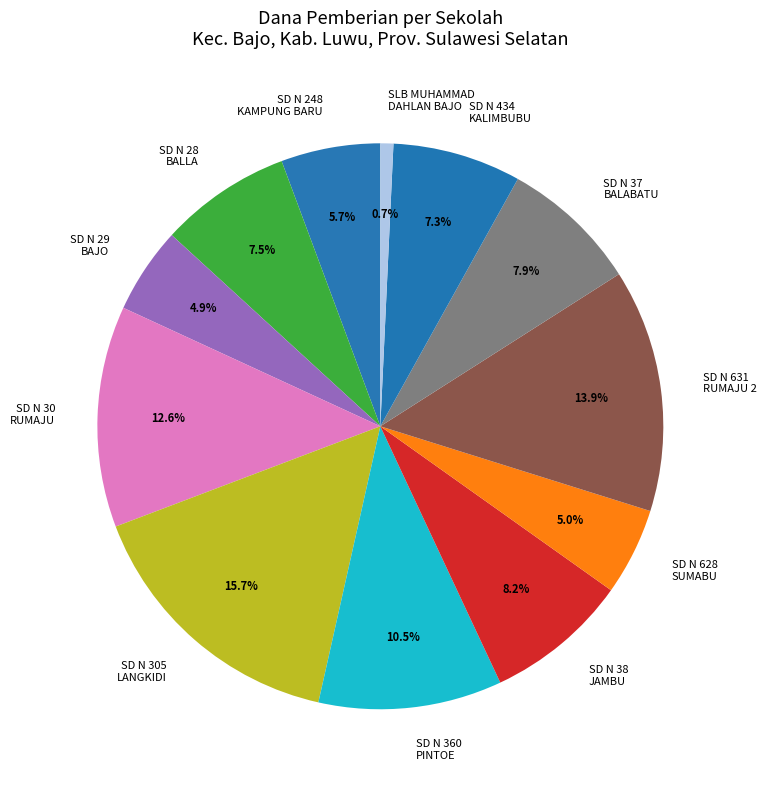

Which has a higher value, SD N 628 SUMABU or SLB MUHAMMAD DAHLAN BAJO?

SD N 628 SUMABU